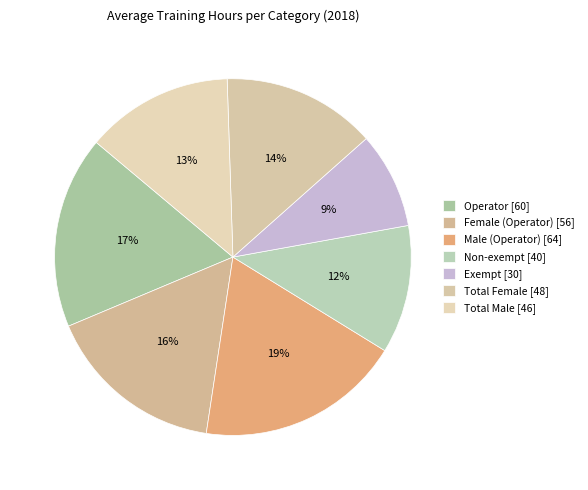

Which slice is the largest?

Male (Operator)